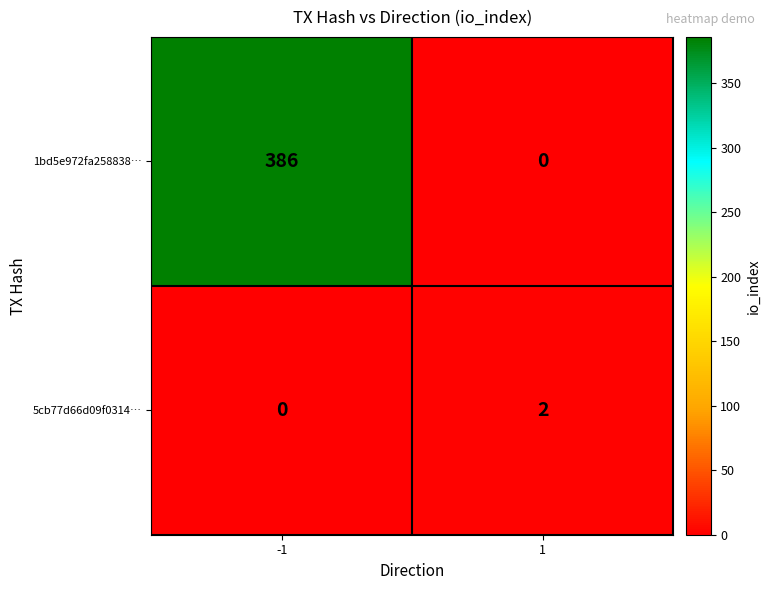

Reading right to left, extract all data points from this chart.

1bd5e972fa258838…: 0	386
5cb77d66d09f0314…: 2	0